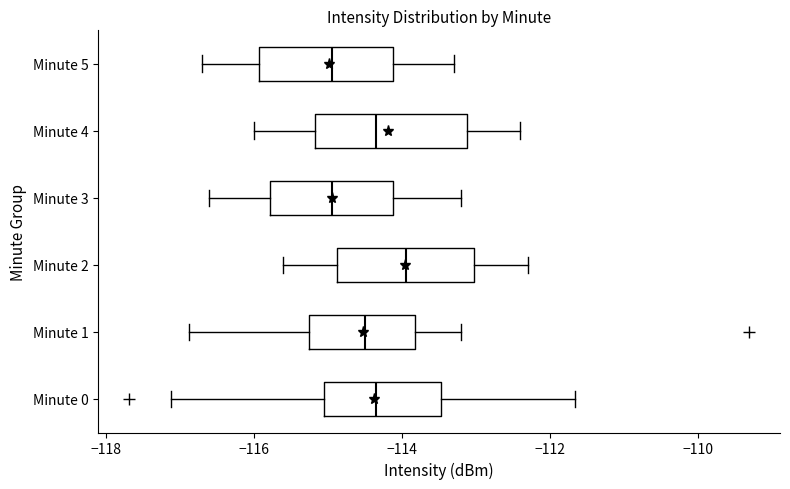

Comparing the boxes themselves (not the whiskers), which one is the widest?

Minute 4